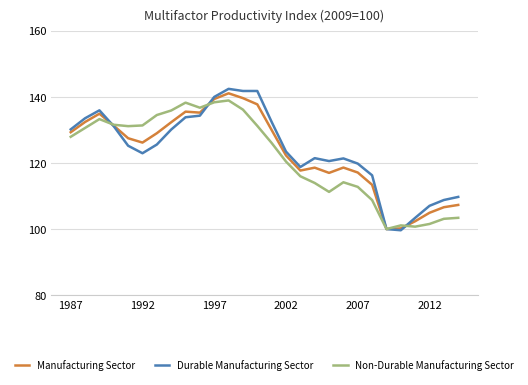

Which series has the largest range (max minus min)?

Durable Manufacturing Sector